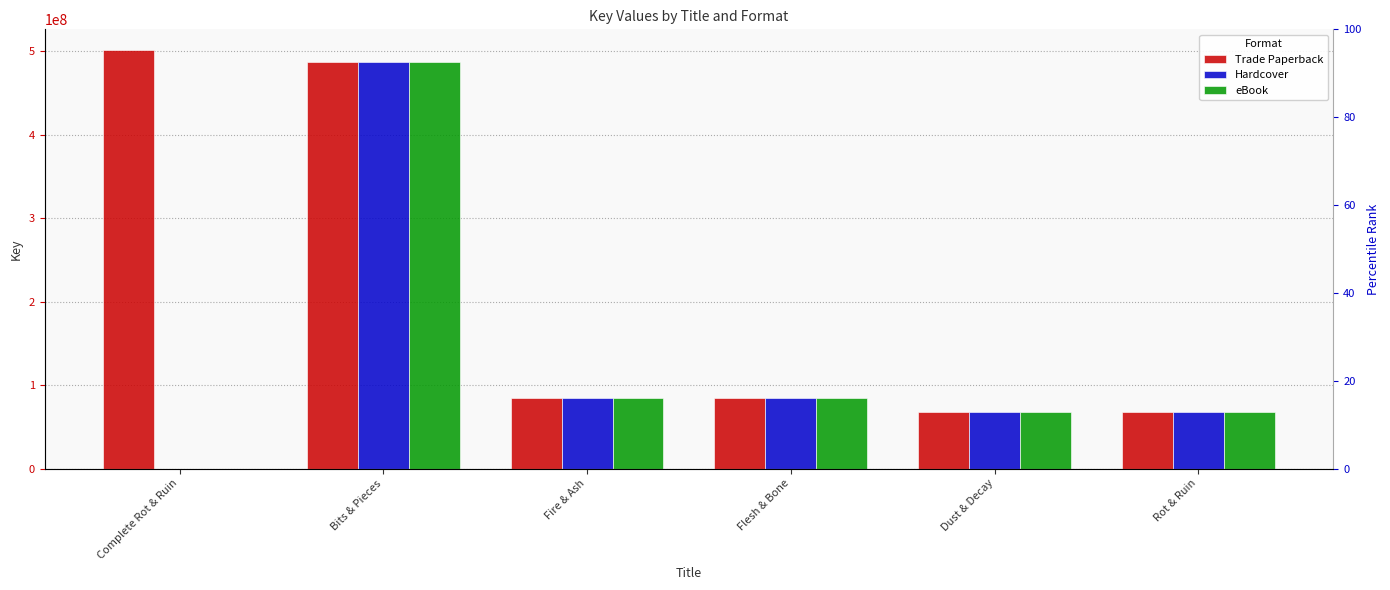

Reading left to right, what are all the values shown in this chart?

Trade Paperback: Complete Rot & Ruin=501454659	Bits & Pieces=487553934	Fire & Ash=84257791	Flesh & Bone=84256718	Dust & Decay=67603371	Rot & Ruin=67600159
Hardcover: Complete Rot & Ruin=0	Bits & Pieces=487553934	Fire & Ash=84257791	Flesh & Bone=84256718	Dust & Decay=67603371	Rot & Ruin=67600159
eBook: Complete Rot & Ruin=0	Bits & Pieces=487553934	Fire & Ash=84257791	Flesh & Bone=84256718	Dust & Decay=67603371	Rot & Ruin=67600159